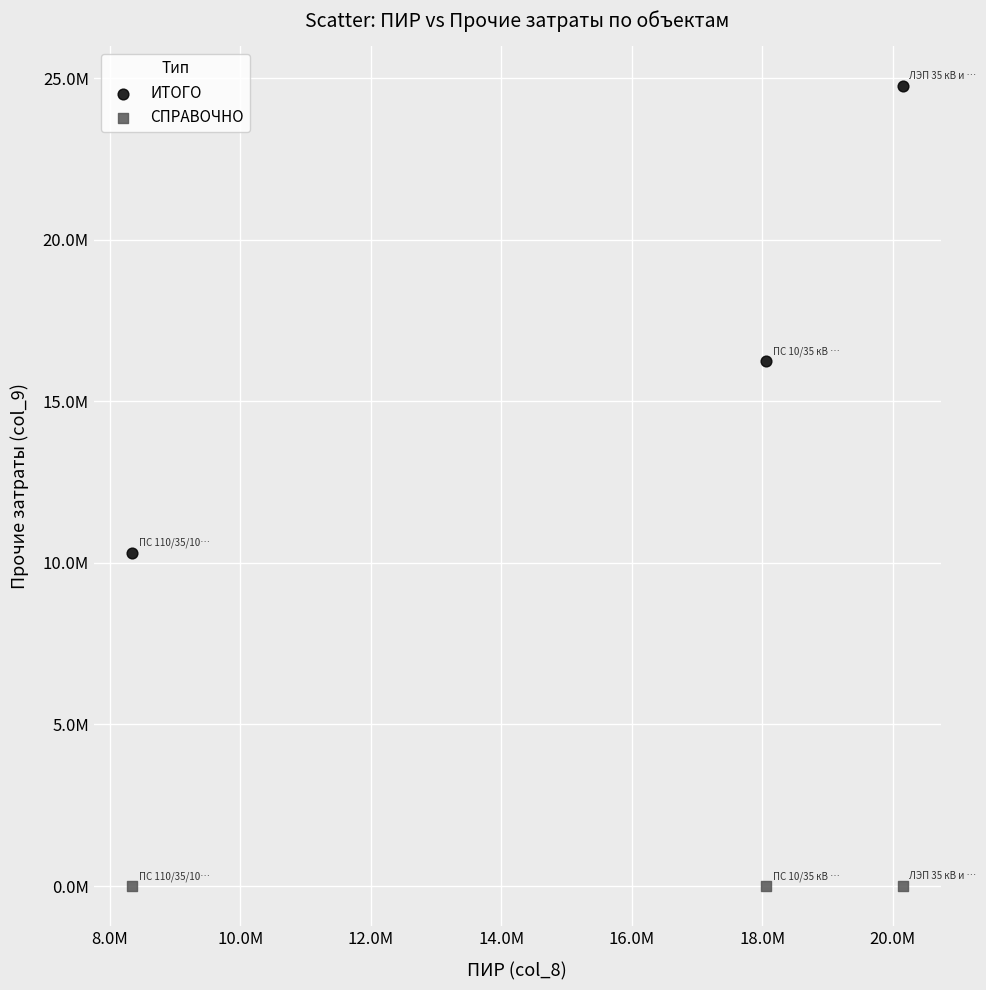

Which series reaches the maximum Y coordinate?

ИТОГО